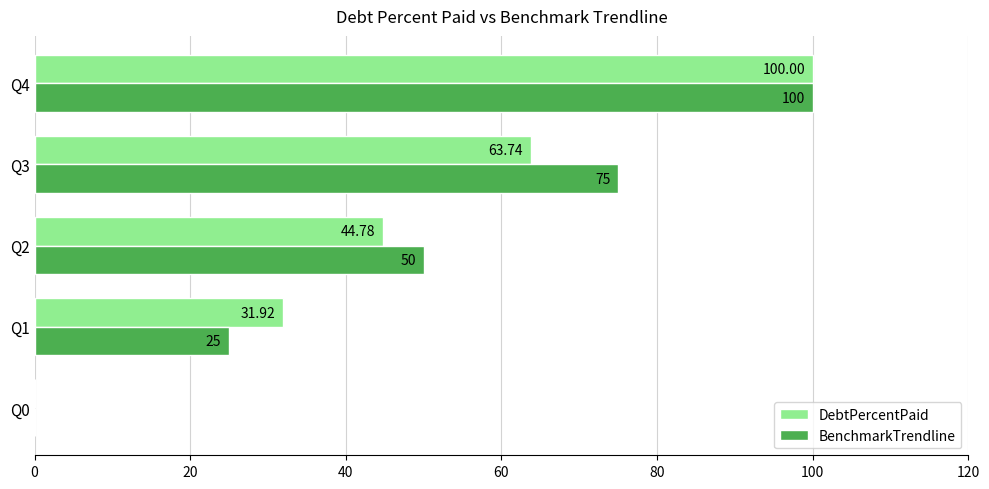

Which series has the largest total across all categories?

BenchmarkTrendline